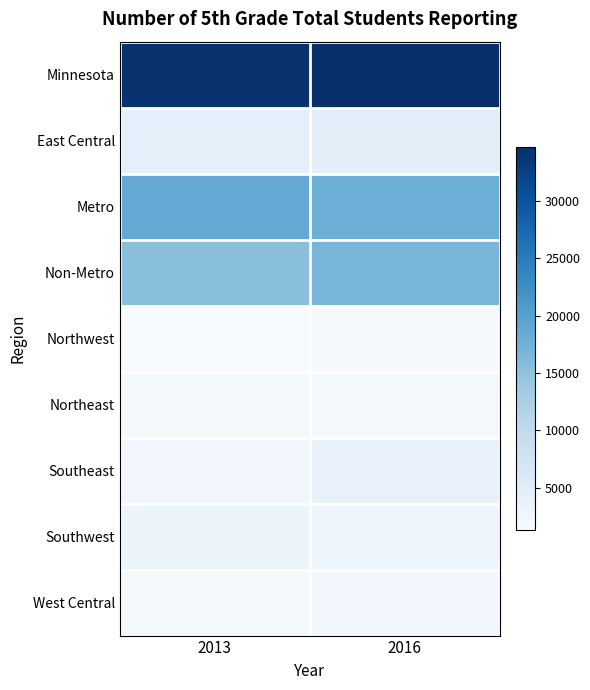

Reading left to right, transcribe all the data shown in this chart.

Minnesota: 2013=34225	2016=34685
East Central: 2013=4380	2016=4466
Metro: 2013=18781	2016=17973
Non-Metro: 2013=15444	2016=16712
Northwest: 2013=1313	2016=1576
Northeast: 2013=1863	2016=1909
Southeast: 2013=2483	2016=3759
Southwest: 2013=3316	2016=2867
West Central: 2013=2089	2016=2135